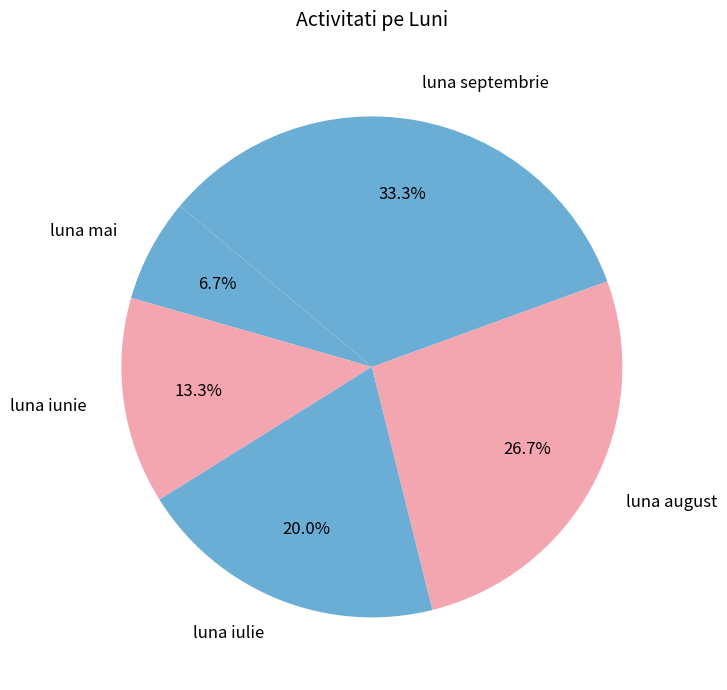

What is the smallest slice in the pie chart?

luna mai